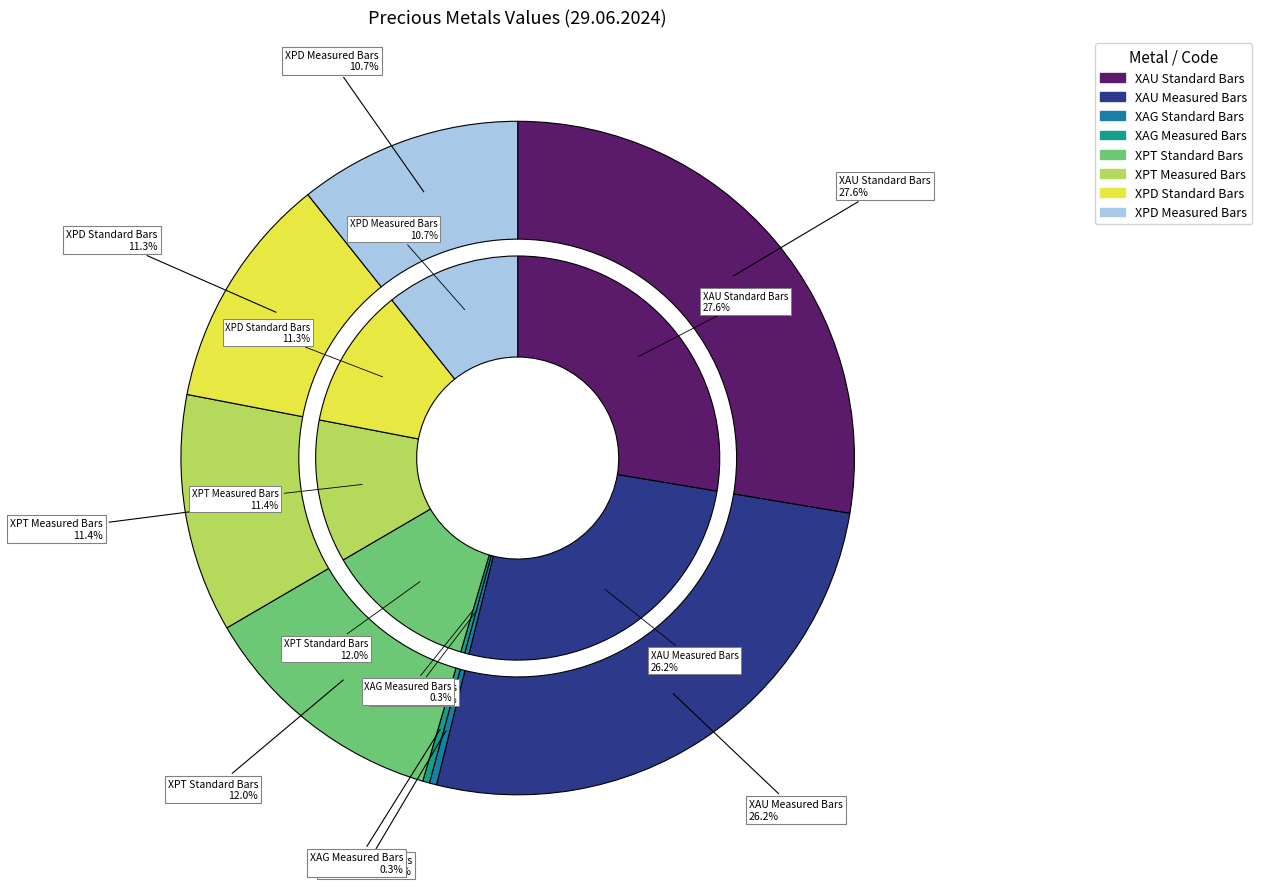

Is 964 the majority of the pie?

No